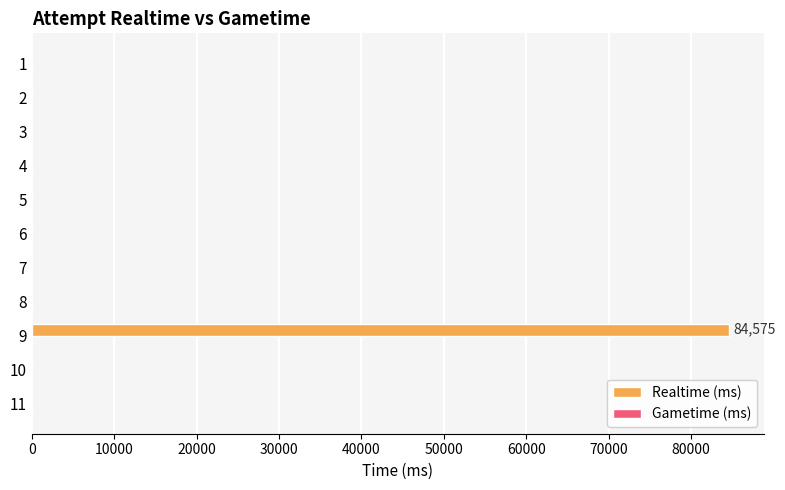

Is it true that the value at 9 is 31996?

False